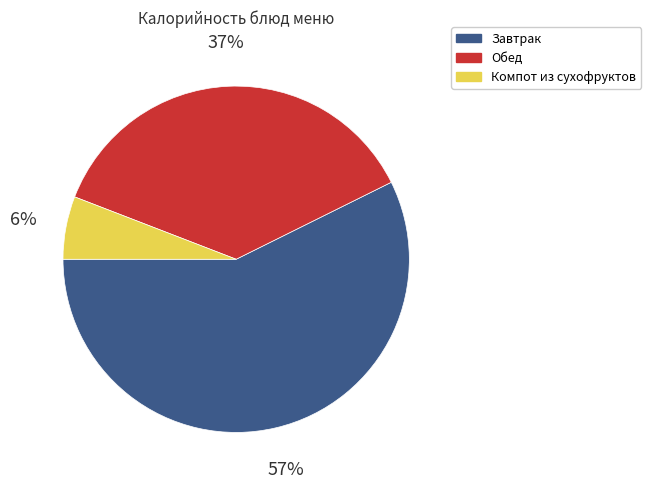

To the nearest percent, what percentage of the pie is Компот из сухофруктов?

6%